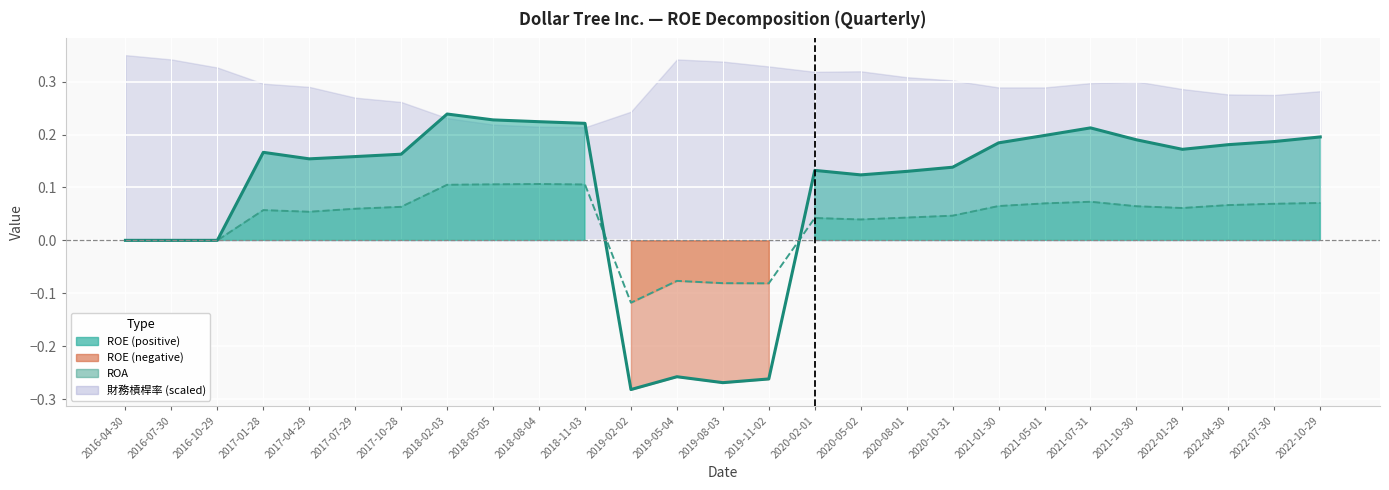

Read the ROE value at 2019-08-03.

-0.3